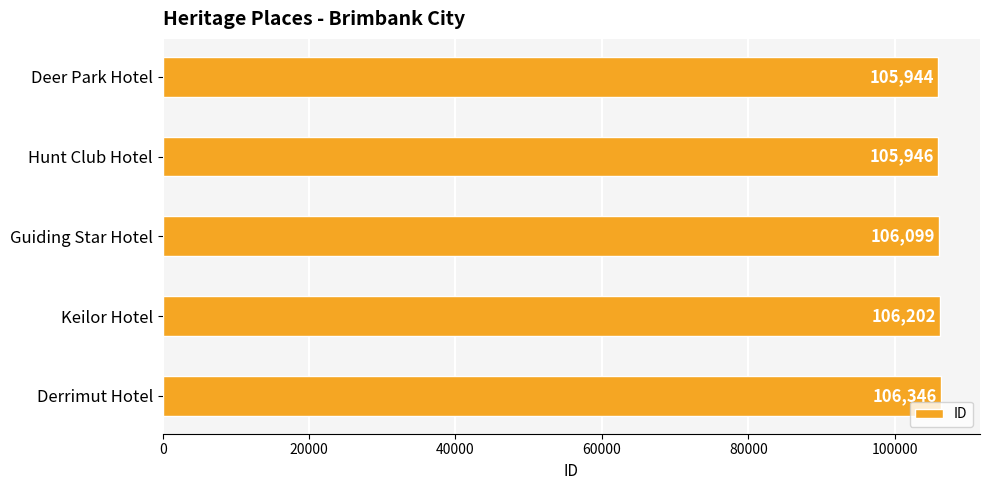

Reading top to bottom, transcribe all the data shown in this chart.

Deer Park Hotel=105944	Hunt Club Hotel=105946	Guiding Star Hotel=106099	Keilor Hotel=106202	Derrimut Hotel=106346